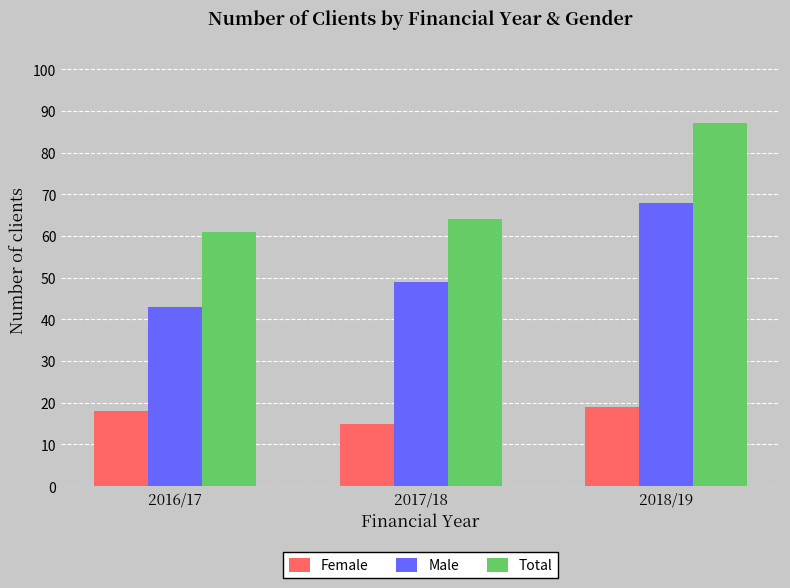

What is the label of the 1st bar from the right?

2018/19